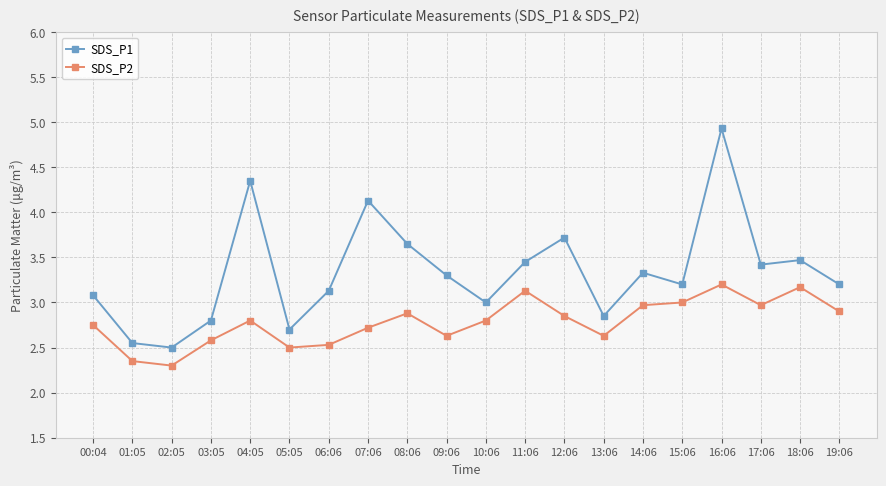

Rank the series at 03:05 from lowest to highest value.

SDS_P2, SDS_P1